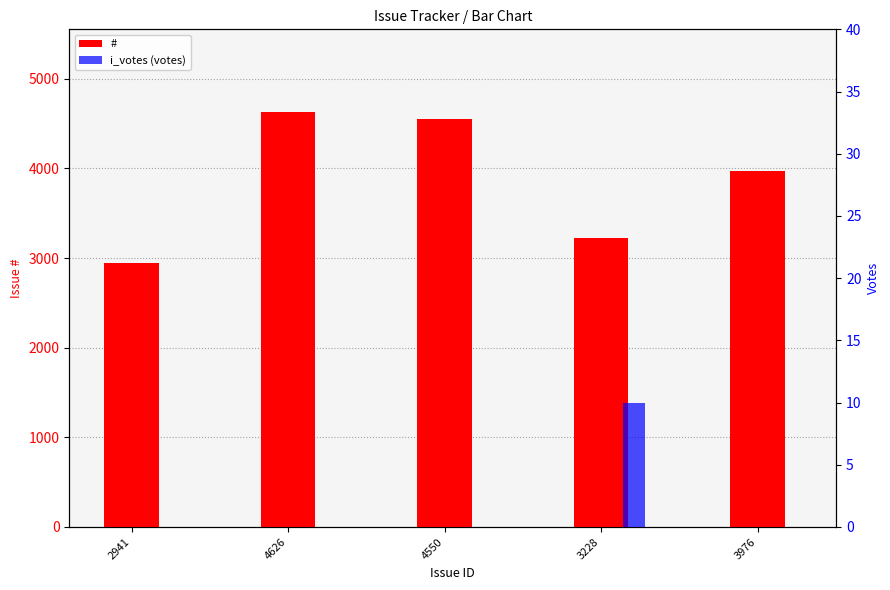

What is the total value across all series at 3228?

3238